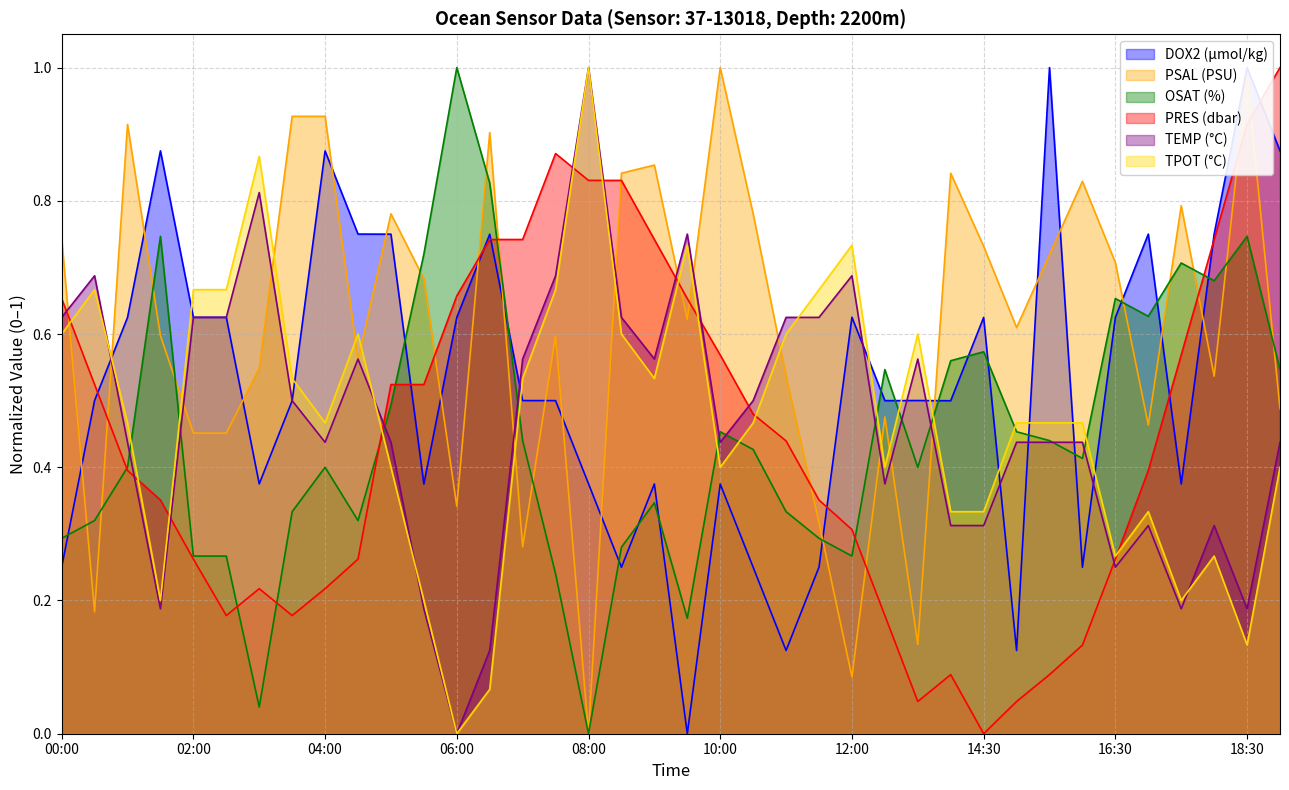

True or false: PRES (dbar) has more than 2 points higher than both neighbors.

True